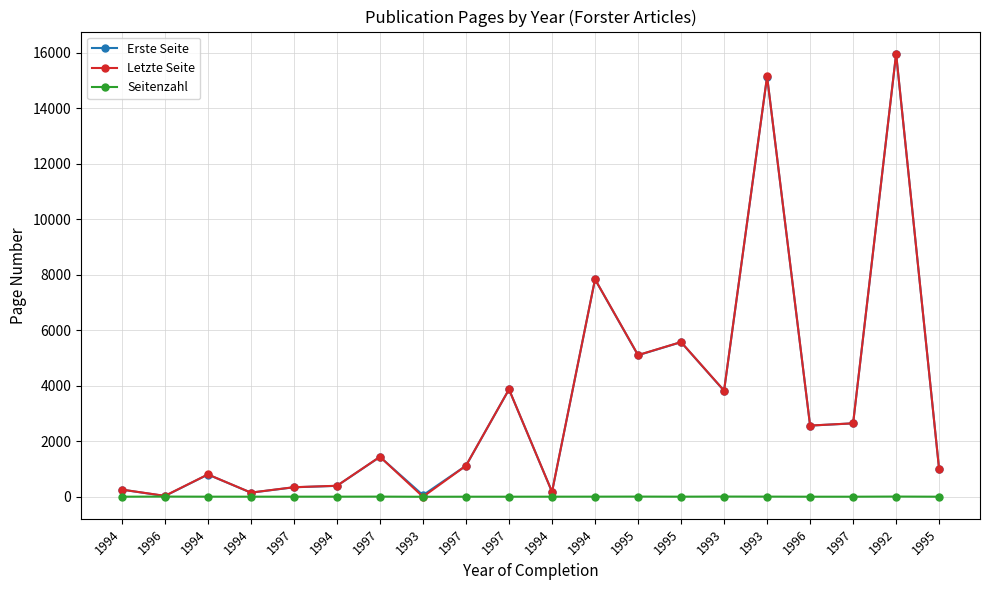

Which category has the lowest value across all series?

1993